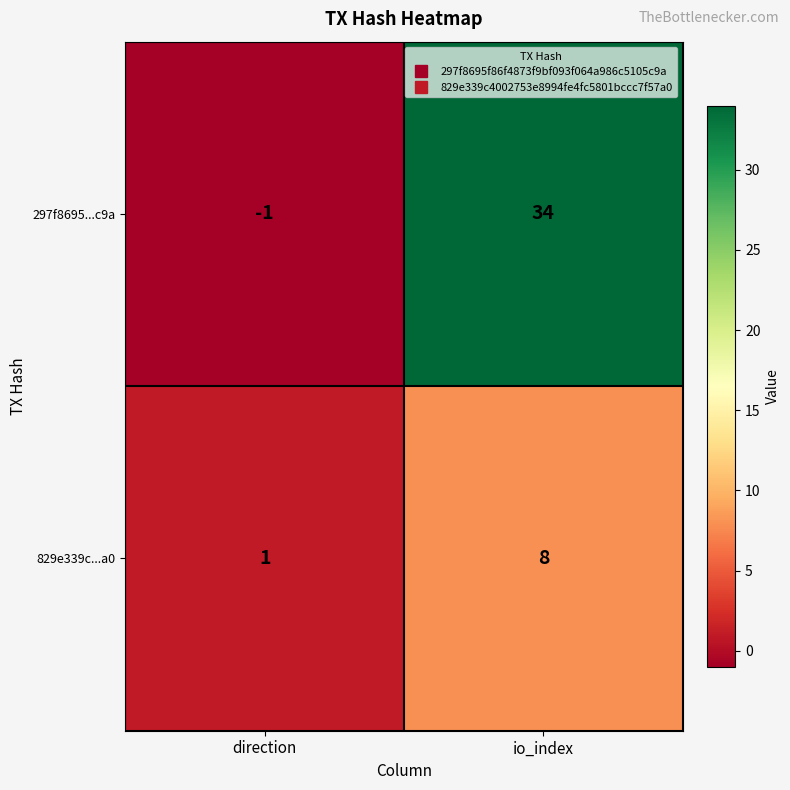

Reading left to right, what are all the values shown in this chart?

297f8695...c9a: direction=-1	io_index=34
829e339c...a0: direction=1	io_index=8